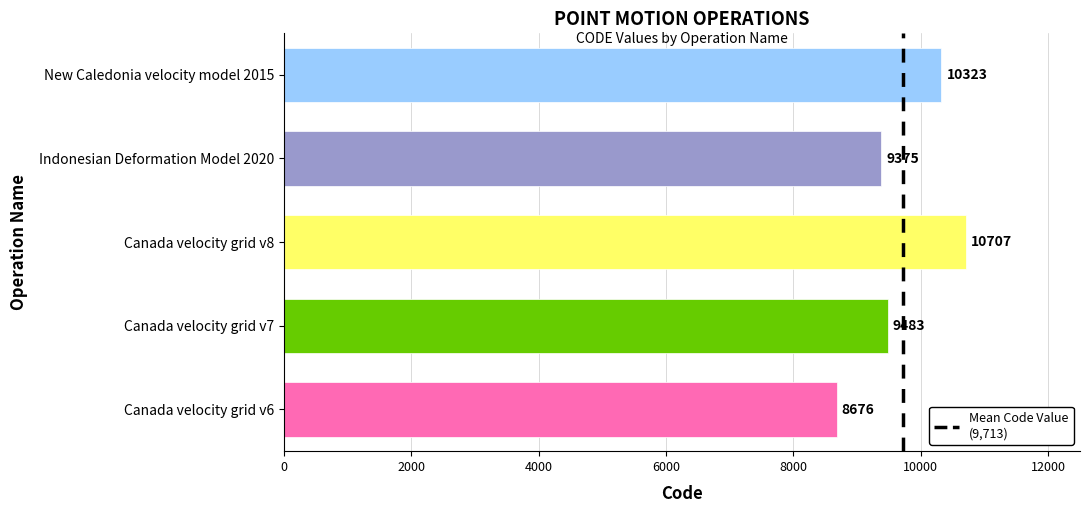

Rank the categories by value from lowest to highest.

Canada velocity grid v6, Indonesian Deformation Model 2020, Canada velocity grid v7, New Caledonia velocity model 2015, Canada velocity grid v8